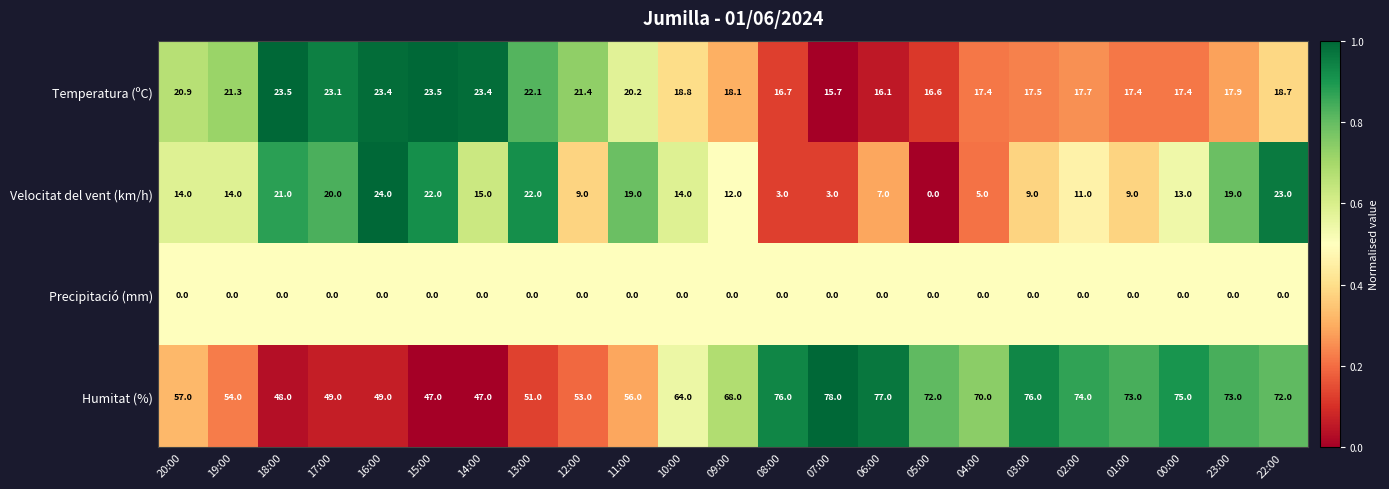

At 01:00, list the series in order from smallest to largest.

Precipitació (mm), Velocitat del vent (km/h), Temperatura (ºC), Humitat (%)